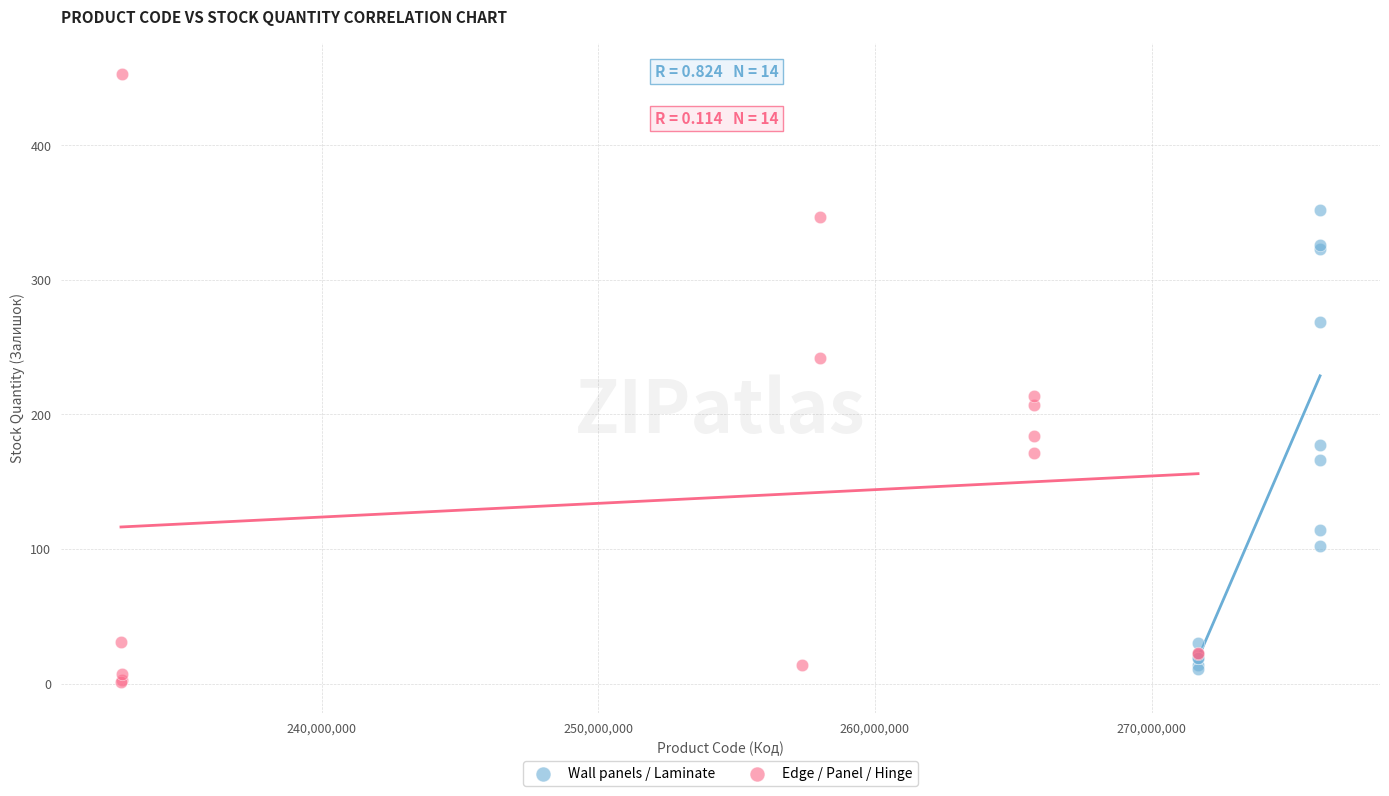

Which series has the largest Y range (max minus min)?

Edge / Panel / Hinge